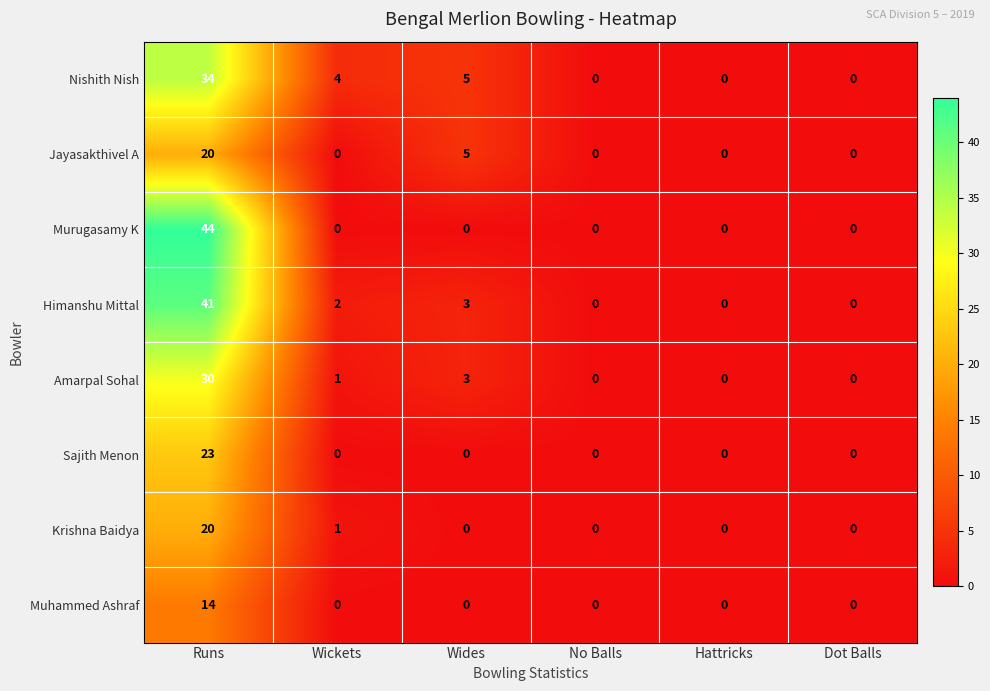

What is the difference between the highest and lowest values at Runs?

30